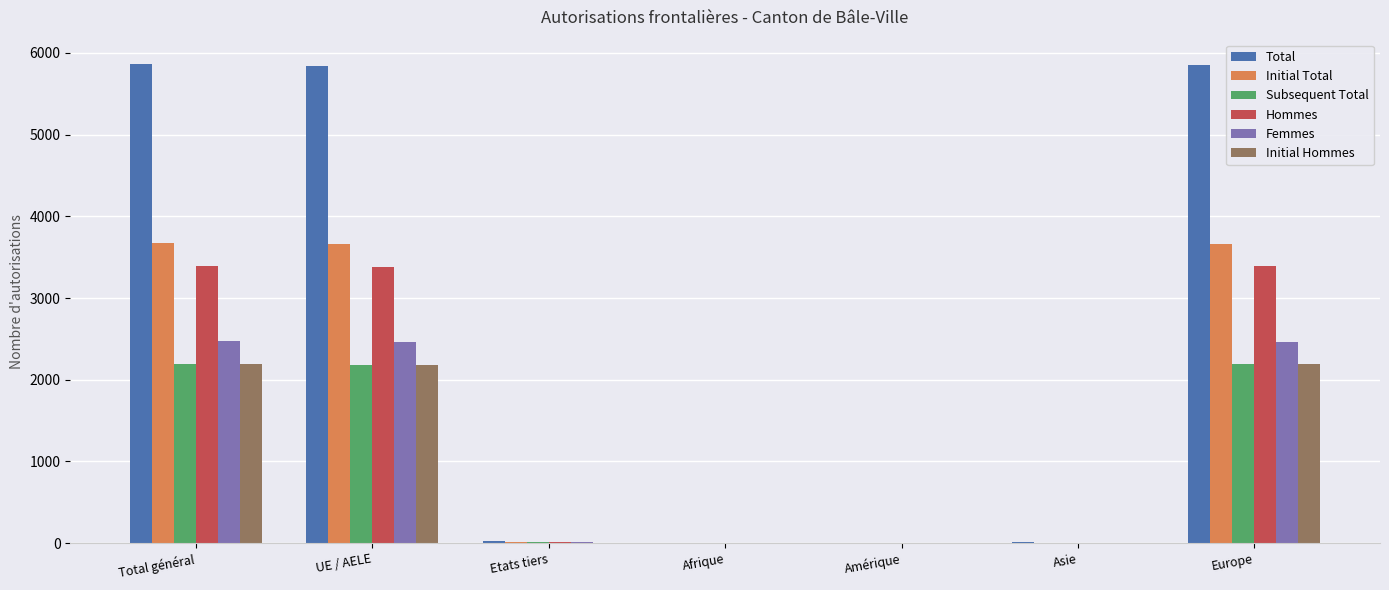

Is it true that Total equals 5868 at Total général?

True